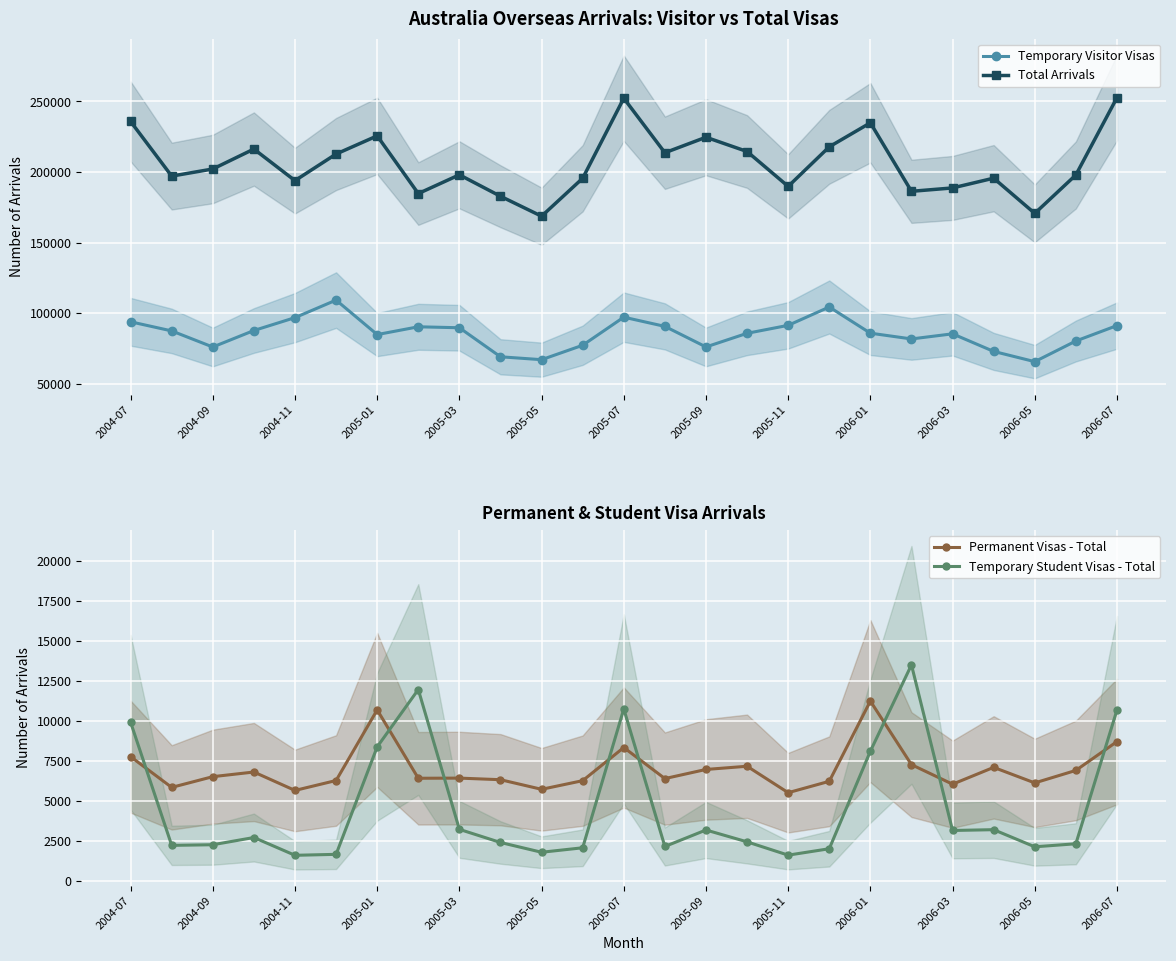

Rank the series by their maximum value, from highest to lowest.

Total Arrivals, Temporary Visitor Visas, Temporary Student Visas - Total, Permanent Visas - Total